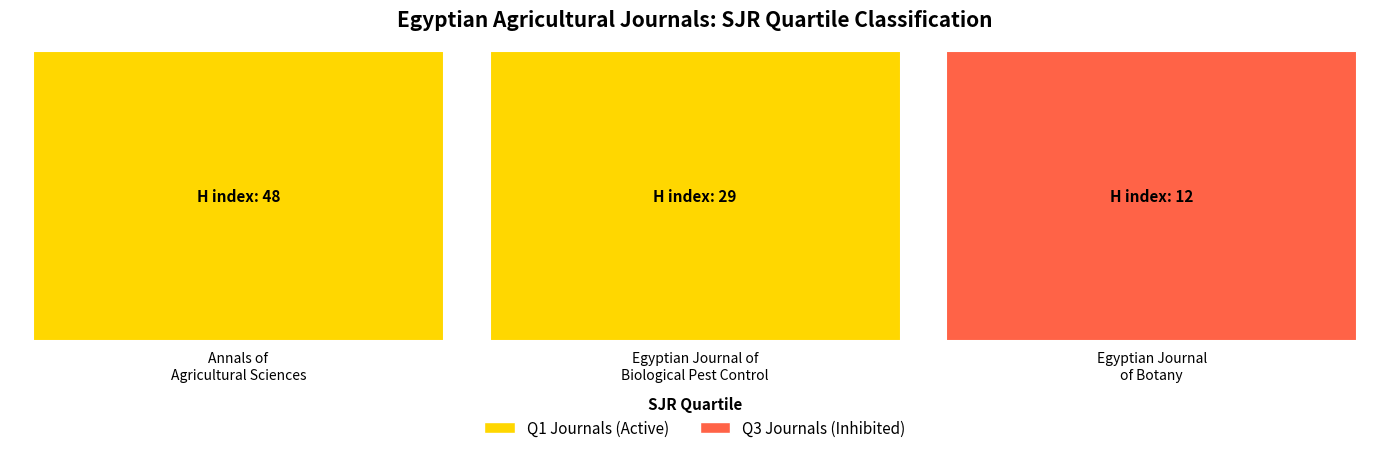

What is the label of the 2nd bar from the left?

Egyptian Journal of Biological Pest Control